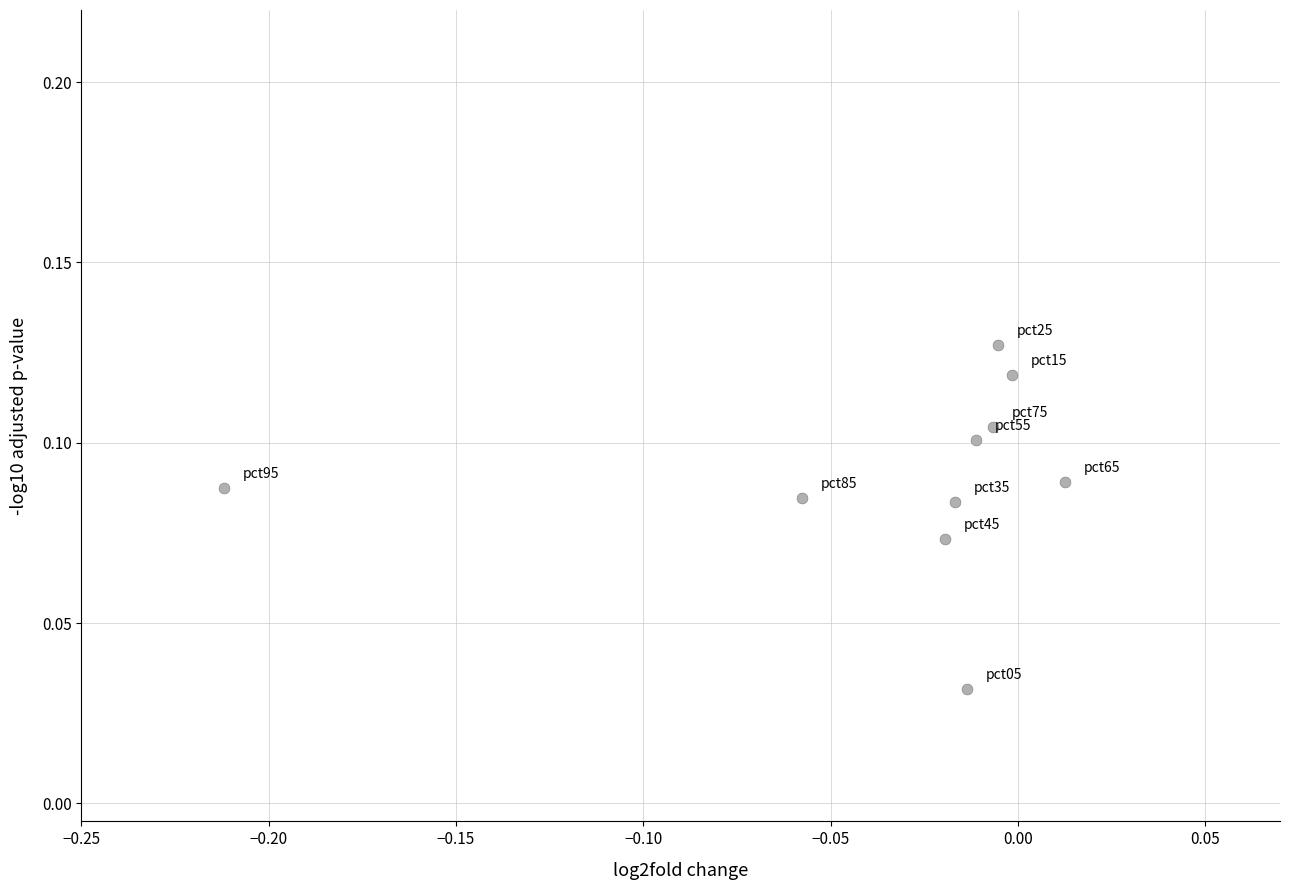

How many data points are displayed?

10